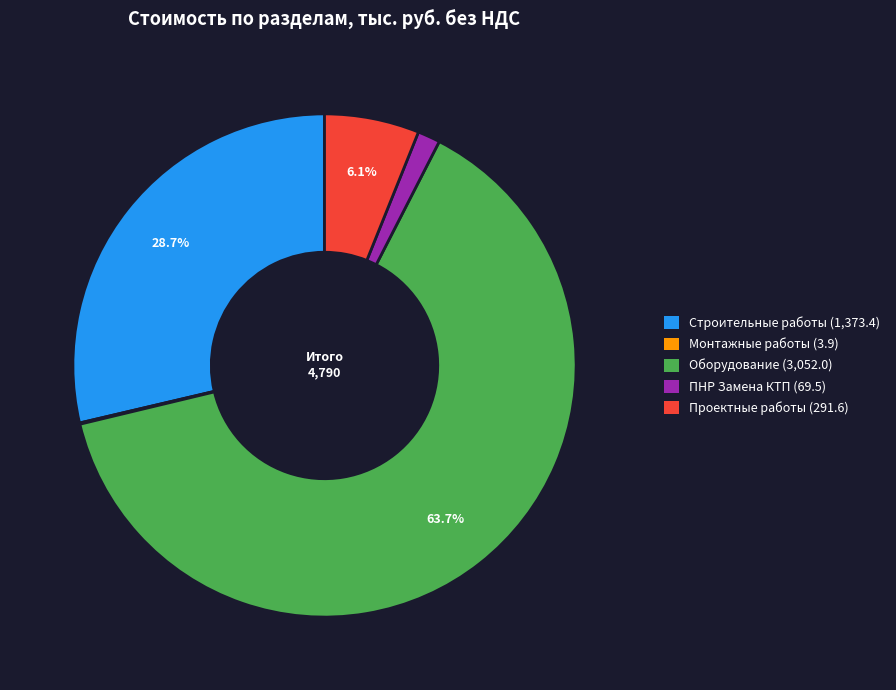

Which slice is the largest?

Оборудование